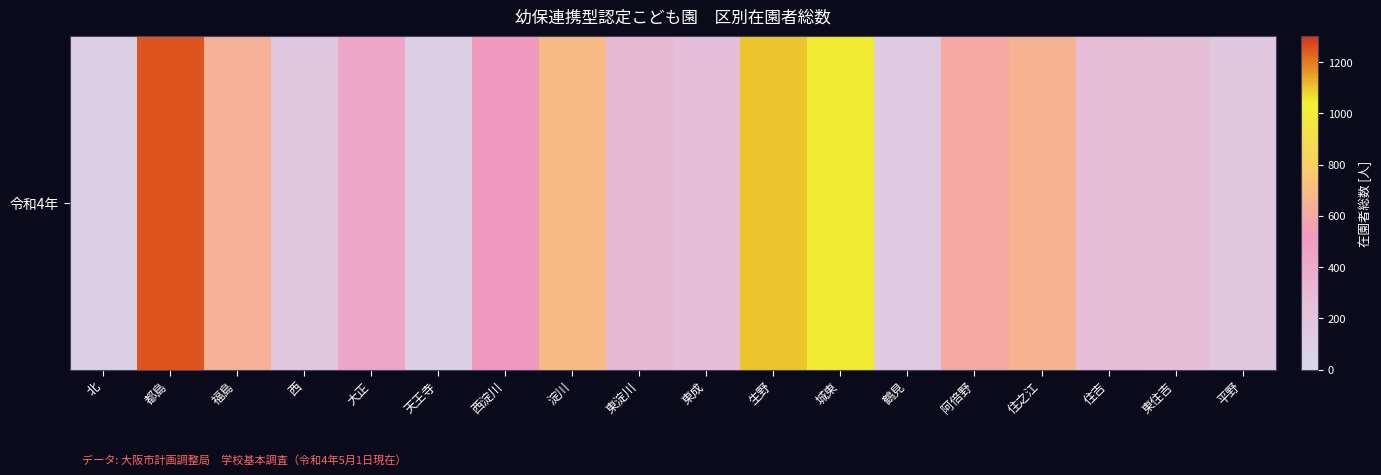

Reading left to right, extract all data points from this chart.

北=97	都島=1253	福島=644	西=175	大正=431	天王寺=101	西淀川=516	淀川=688	東淀川=308	東成=258	生野=1097	城東=1050	鶴見=137	阿倍野=600	住之江=654	住吉=273	東住吉=268	平野=159